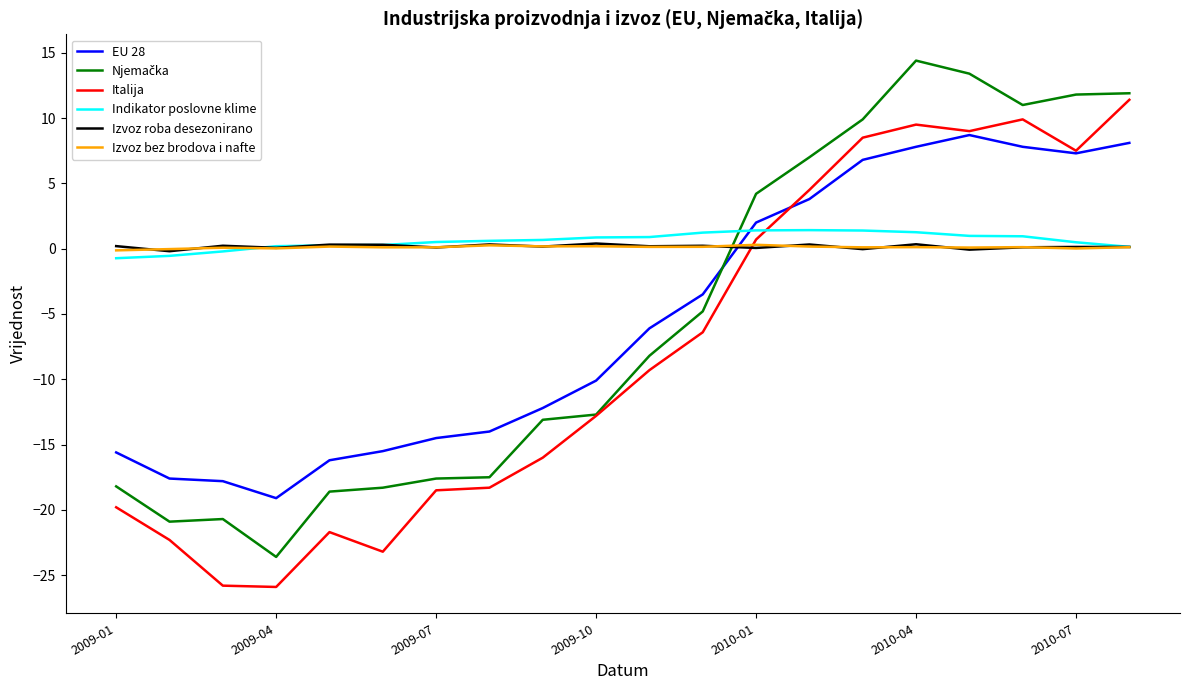

Does the chart display data point markers on the line(s)?

No